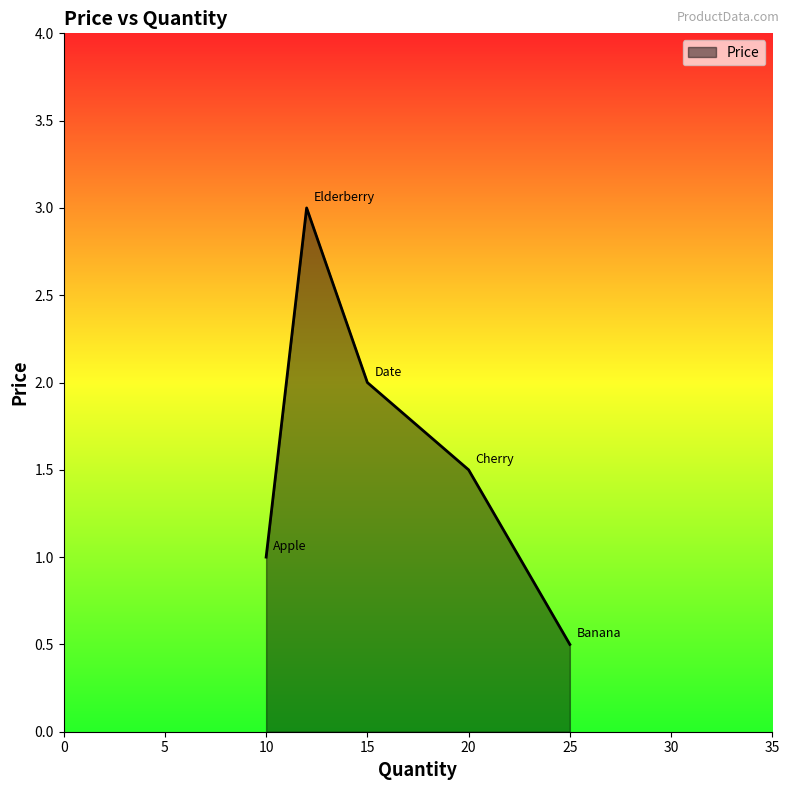

True or false: the data has more than 2 interior local peaks.

False